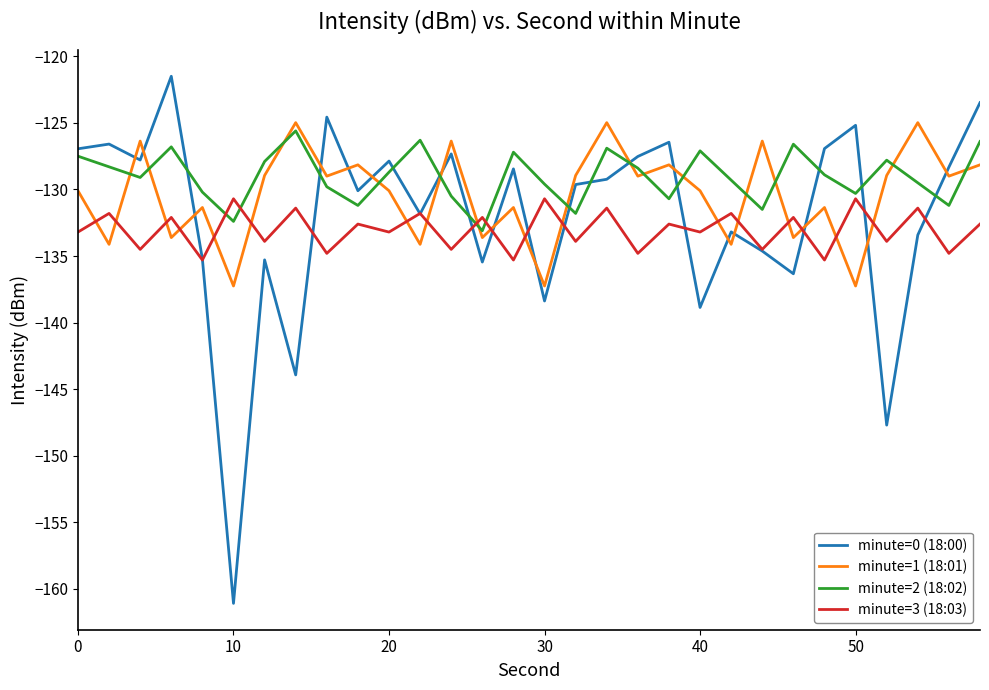

Rank the series by their average value, from lowest to highest.

minute=3 (18:03), minute=0 (18:00), minute=1 (18:01), minute=2 (18:02)